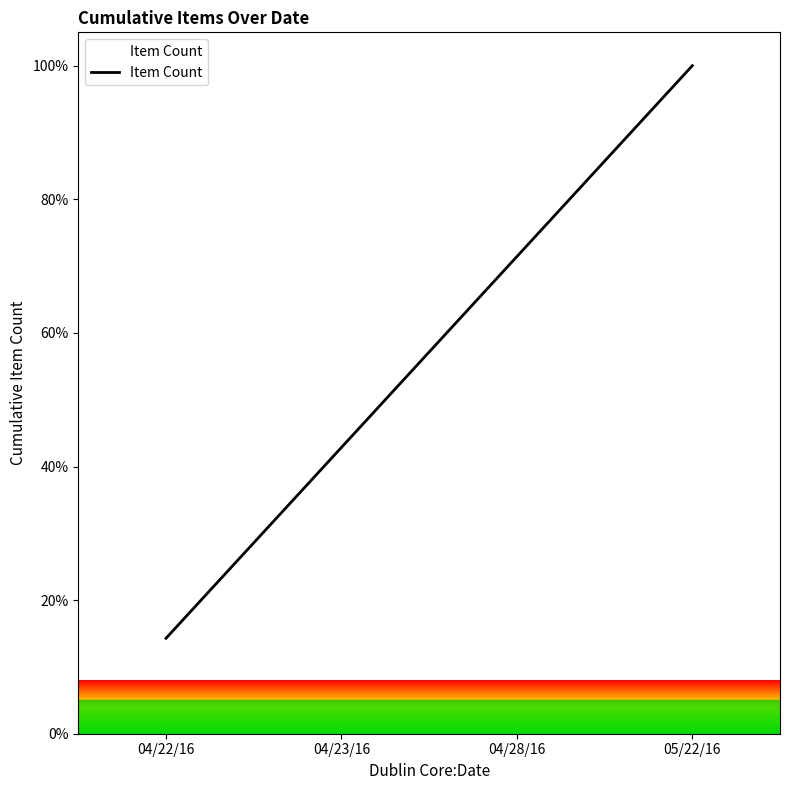

Does the chart have visible grid lines?

No